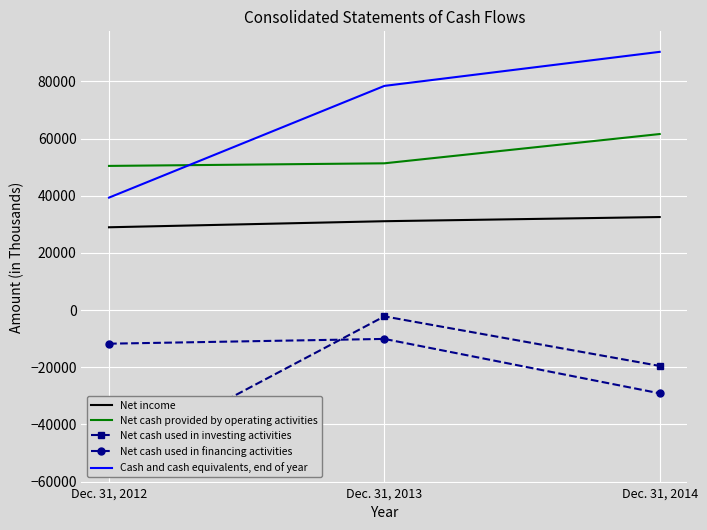

Between Dec. 31, 2012 and Dec. 31, 2014, which is larger?

Dec. 31, 2014